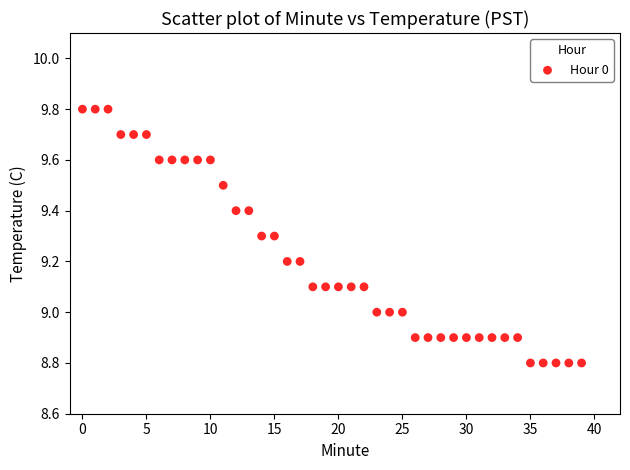

How many data points are displayed?

40